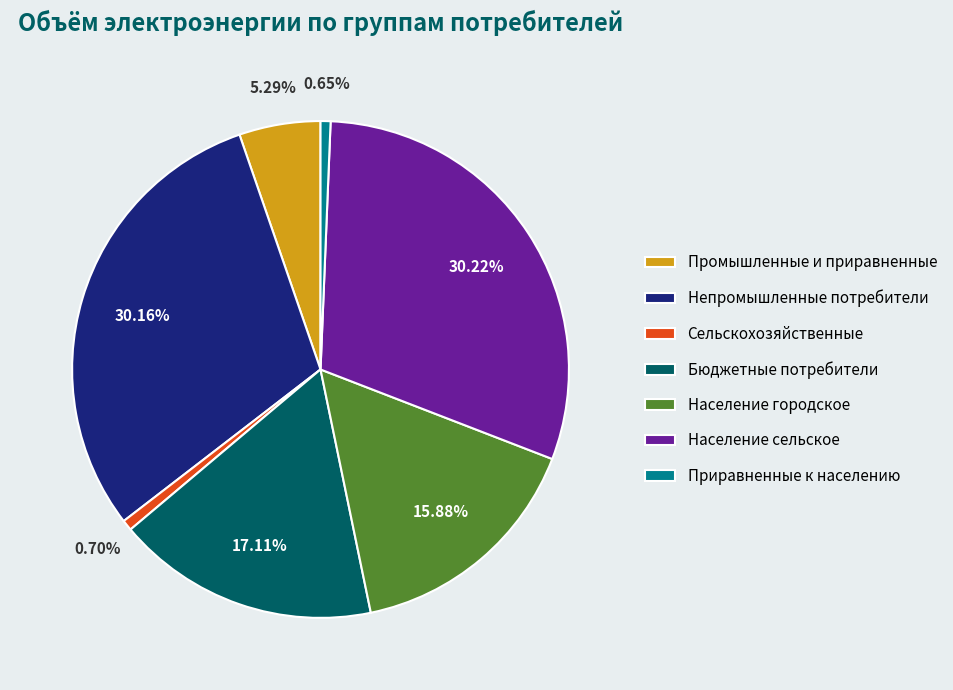

Count the number of slices in the pie.

7